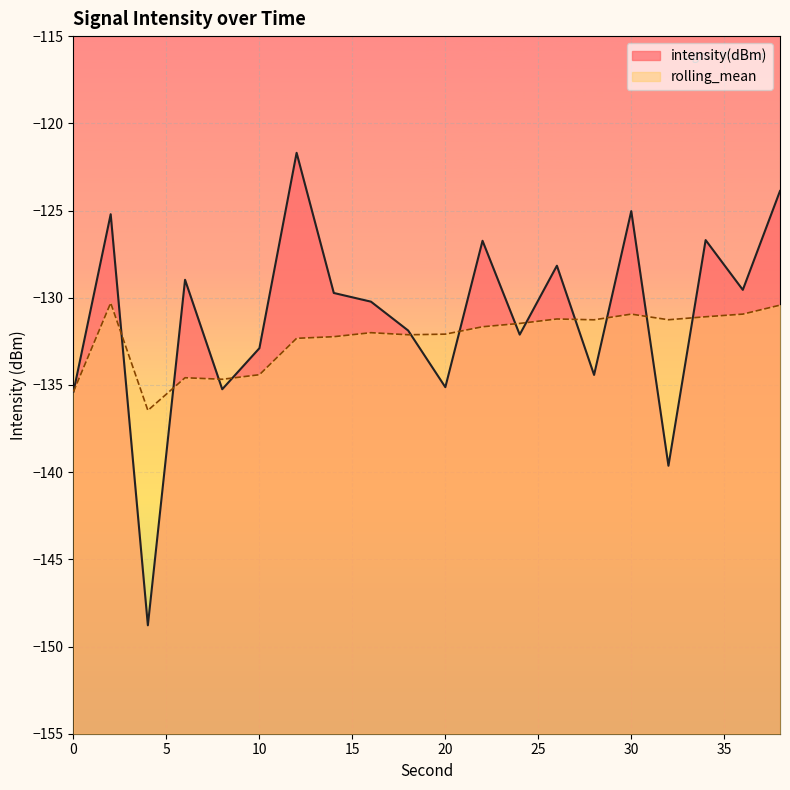

How many interior local peaks does the rolling_mean series have?

5